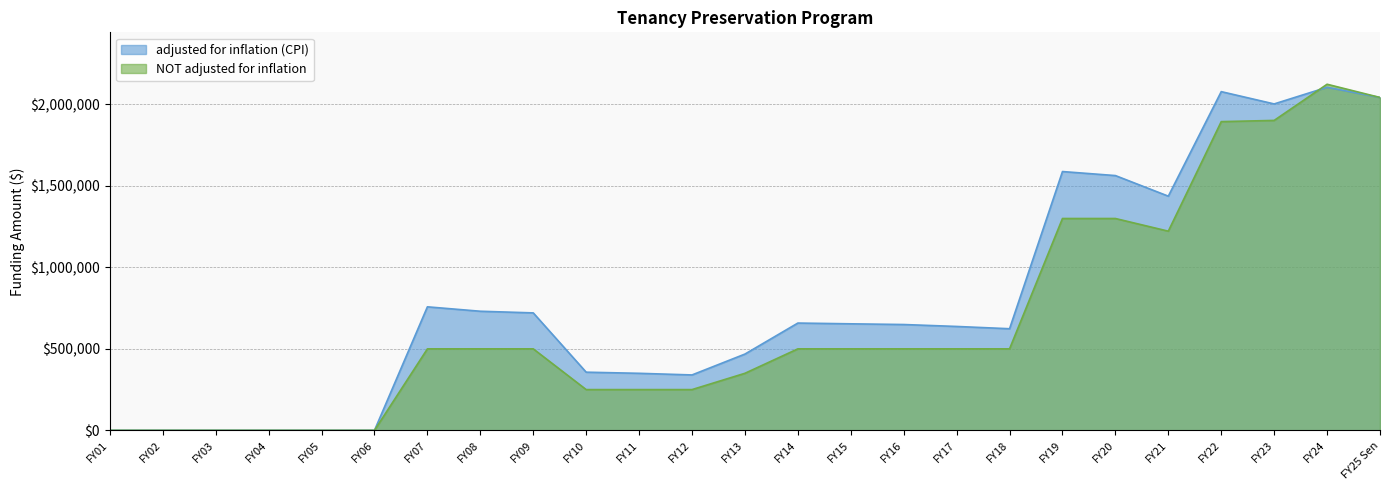

True or false: adjusted for inflation (CPI) and NOT adjusted for inflation intersect in this chart.

True